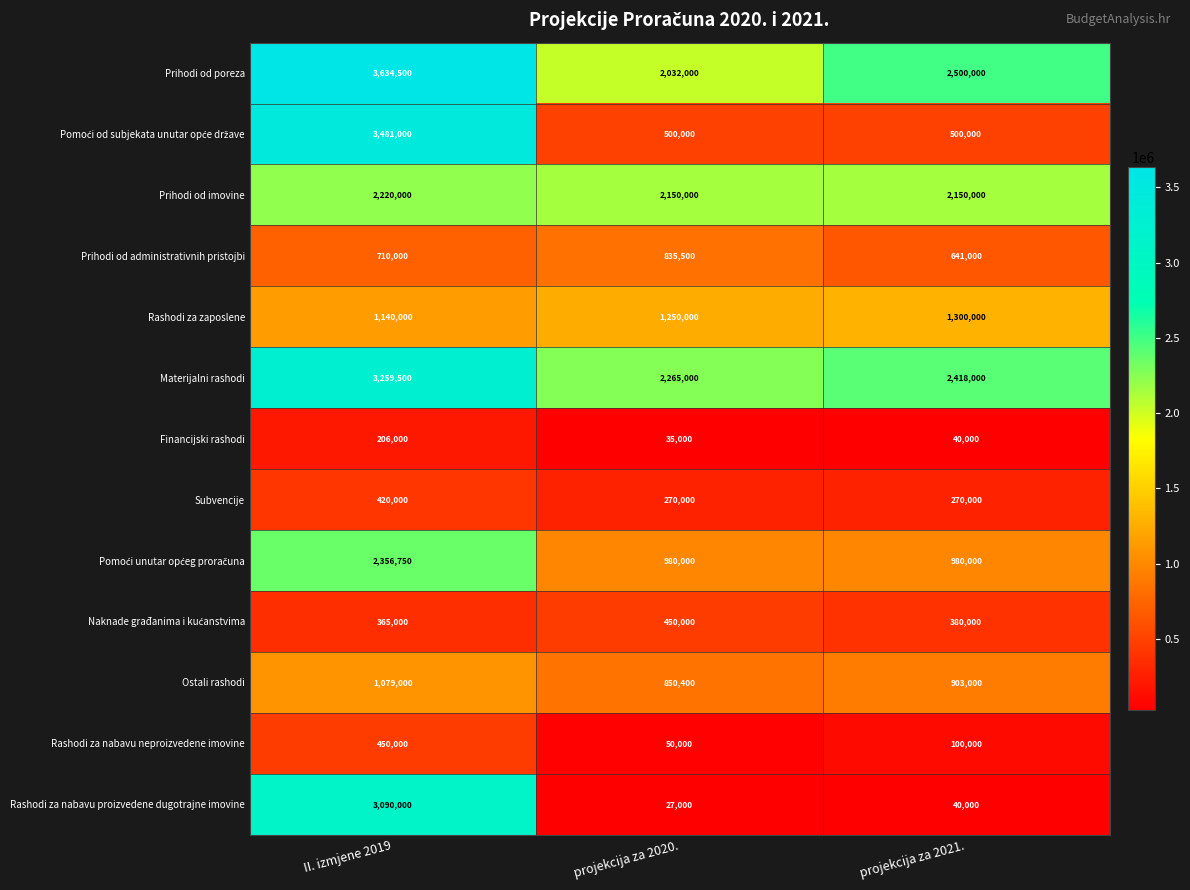

What is the approximate value of Rashodi za zaposlene at projekcija za 2021., to the nearest 100?

1300000